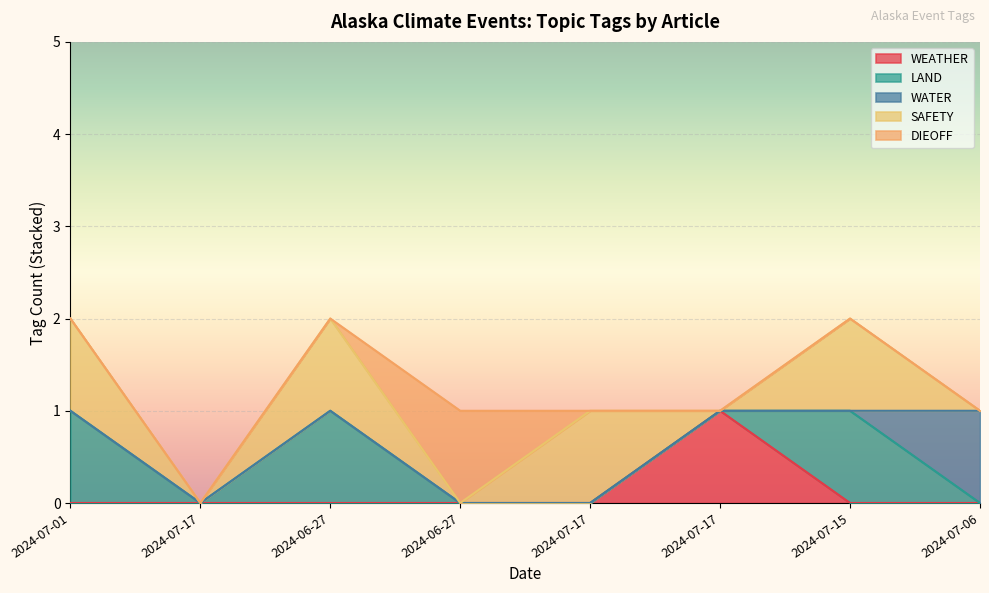

What is the spread (max minus min) of values at 2024-07-15?

1